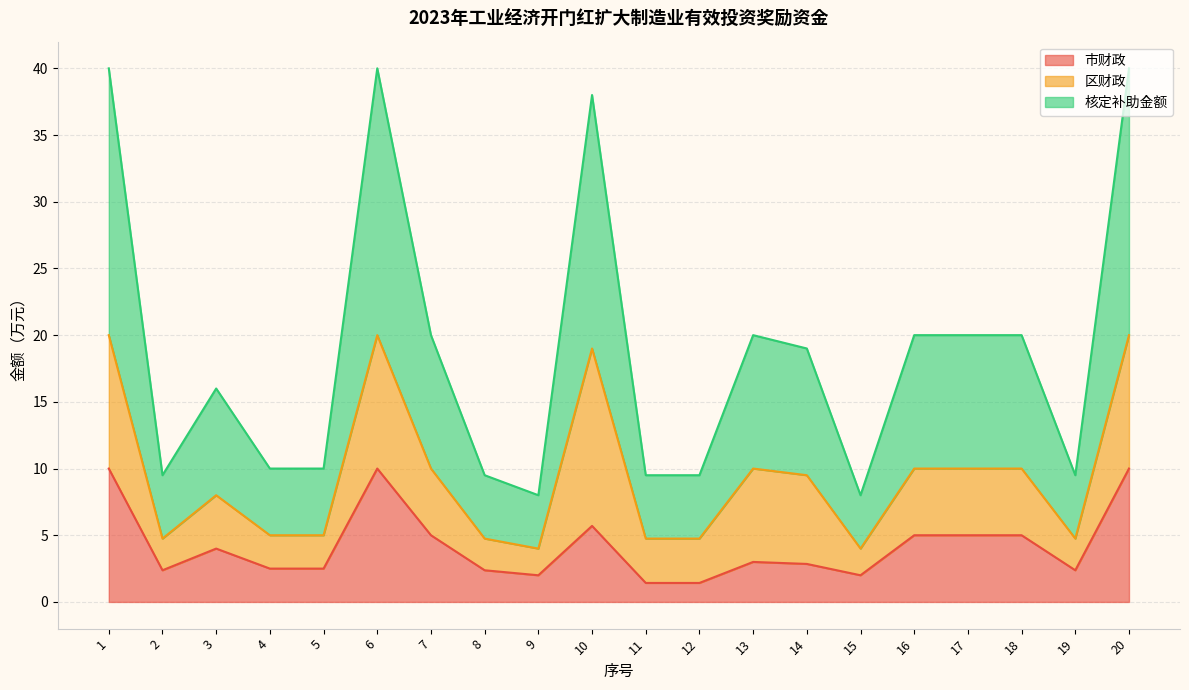

How many lines are shown in the chart?

3